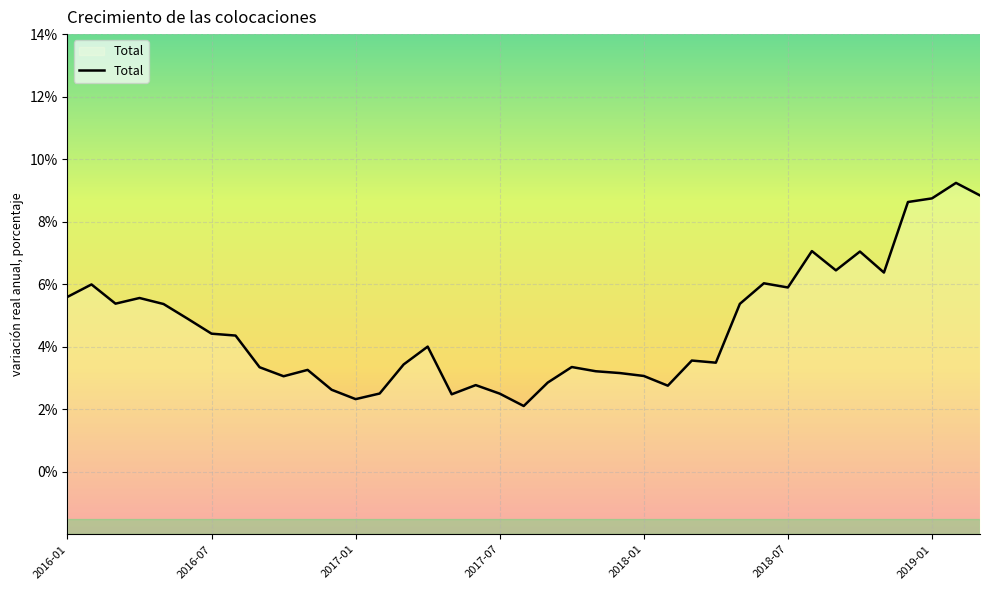

How many distinct data groups are displayed?

1